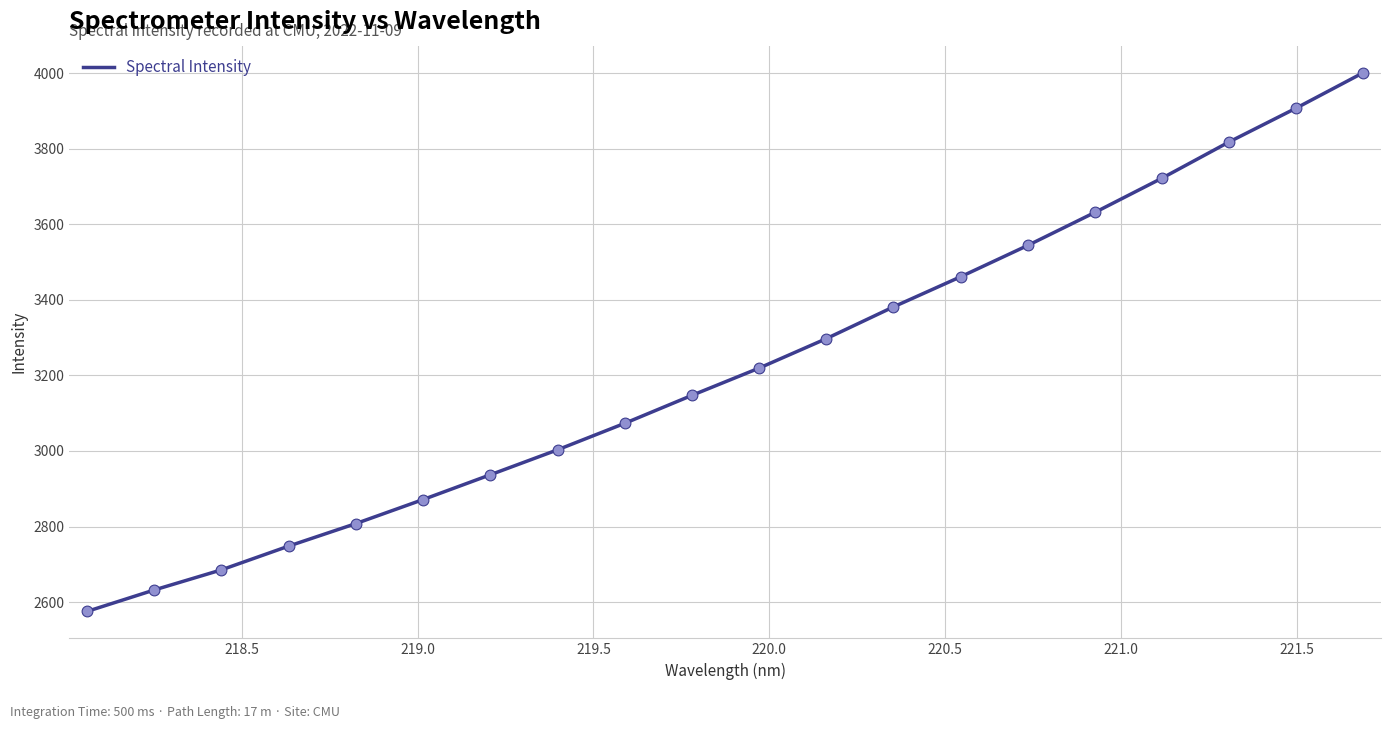

What is the difference between the maximum and minimum values?

1425.5